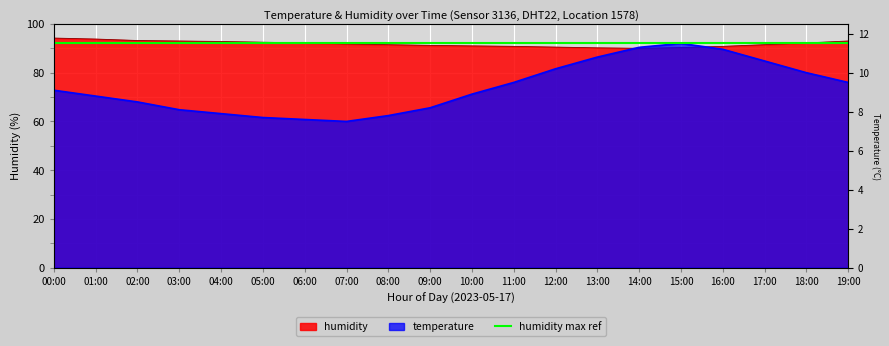

Rank the series by their maximum value, from highest to lowest.

humidity, temperature